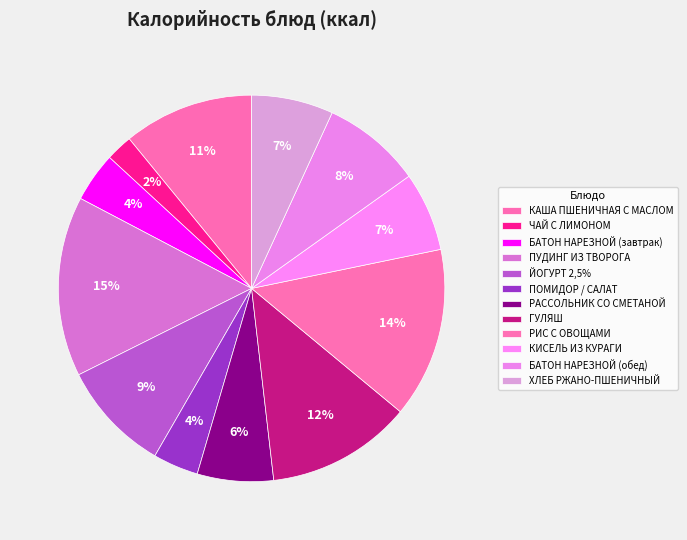

To the nearest percent, what is the combined percentage of ЧАЙ С ЛИМОНОМ and ГУЛЯШ?

14%